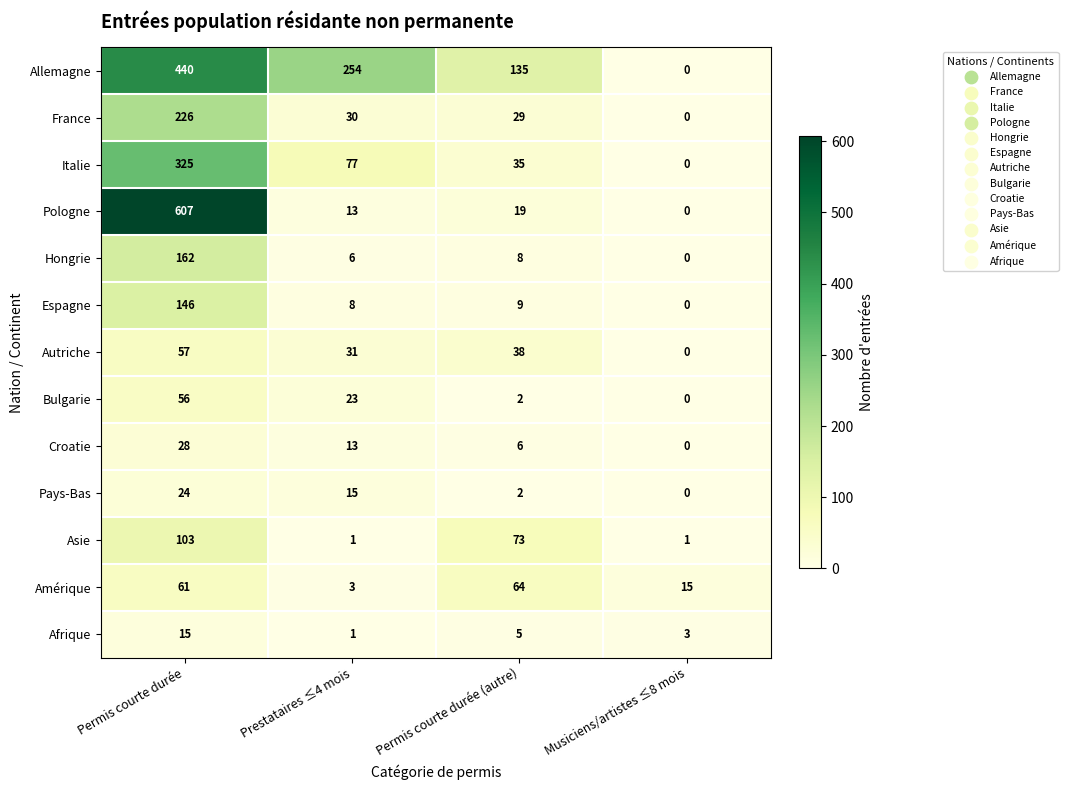

At which category is the sum across all series the highest?

Permis courte durée